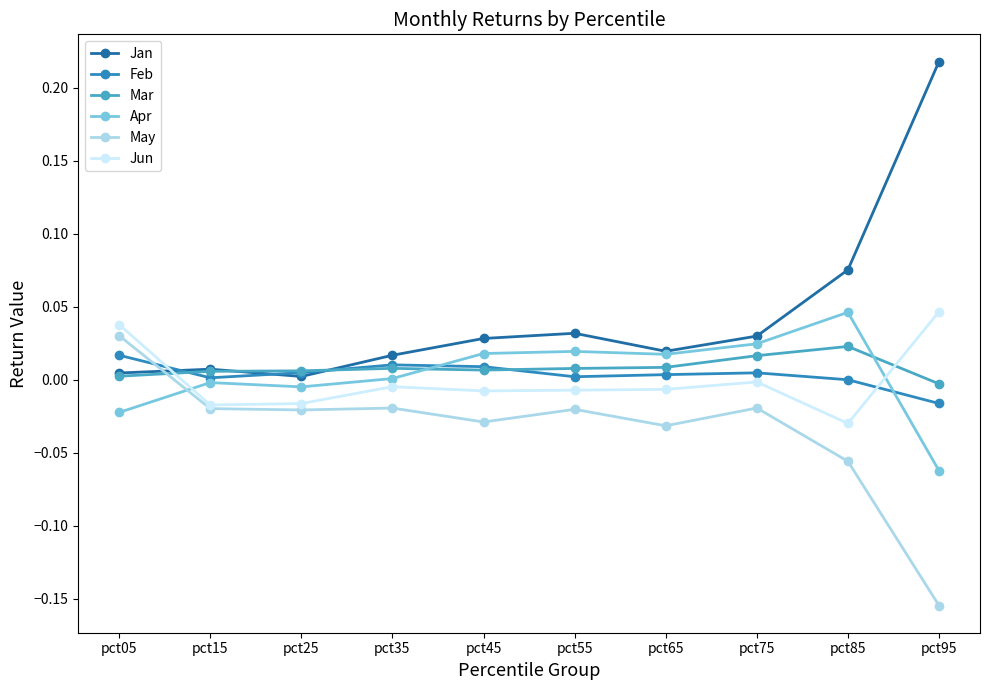

True or false: Jan has more than 0 points higher than both neighbors.

True